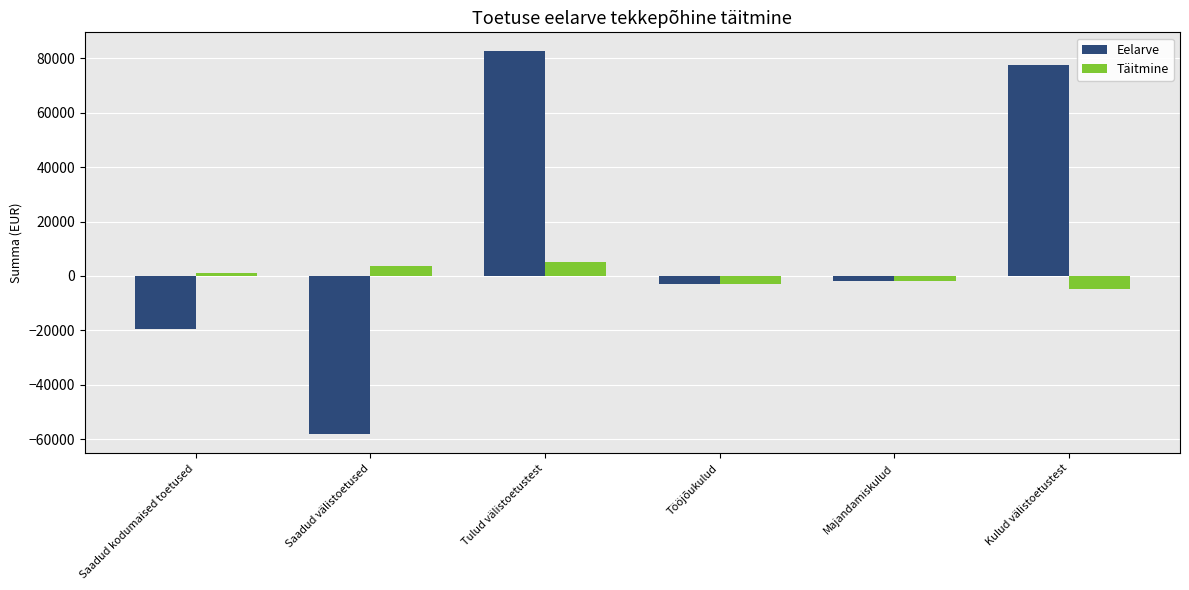

What is the label of the 1st bar from the left?

Saadud kodumaised toetused